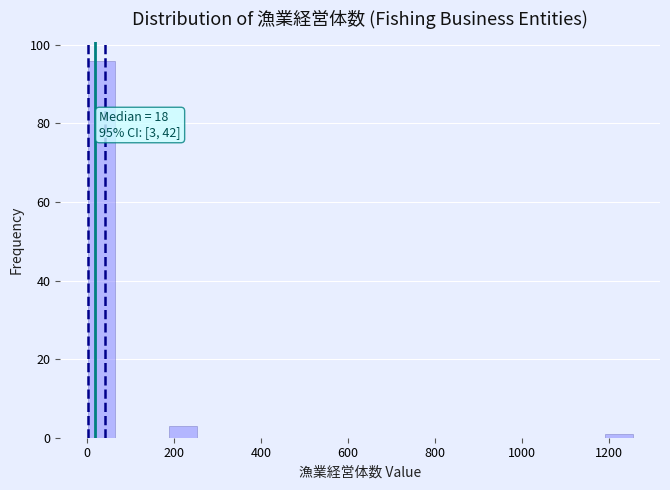

Read against the x-axis, roughly where is the centre of the tallest bar?

40